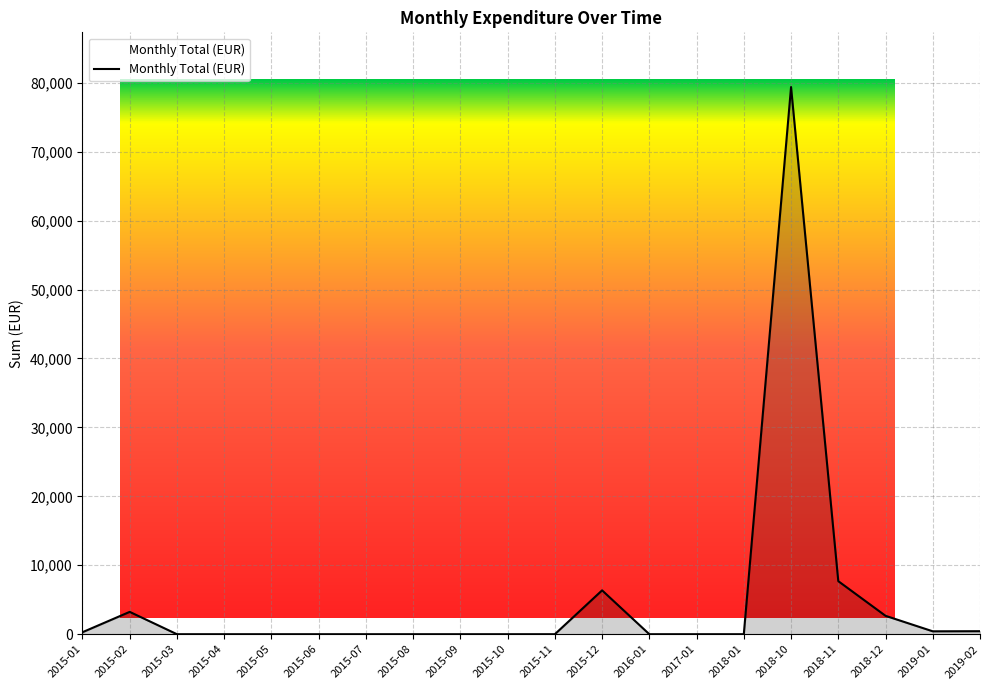

Is it true that the value at 2015-09 is -50638.7?

False